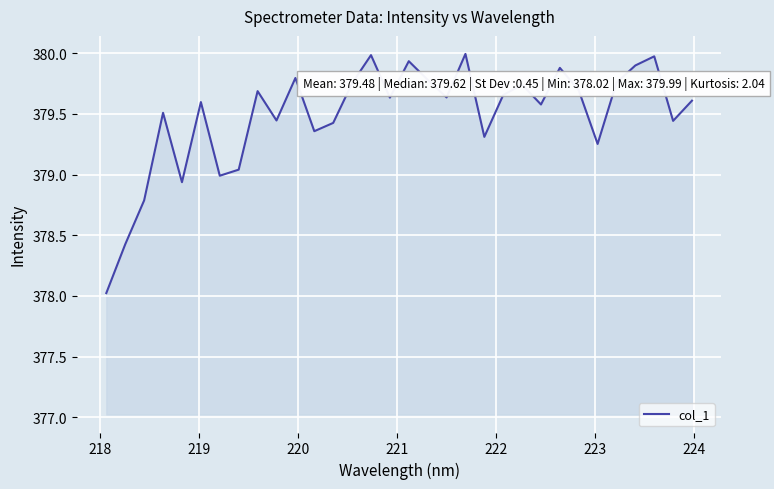

True or false: there are more than 2 points higher than both neighbors.

True